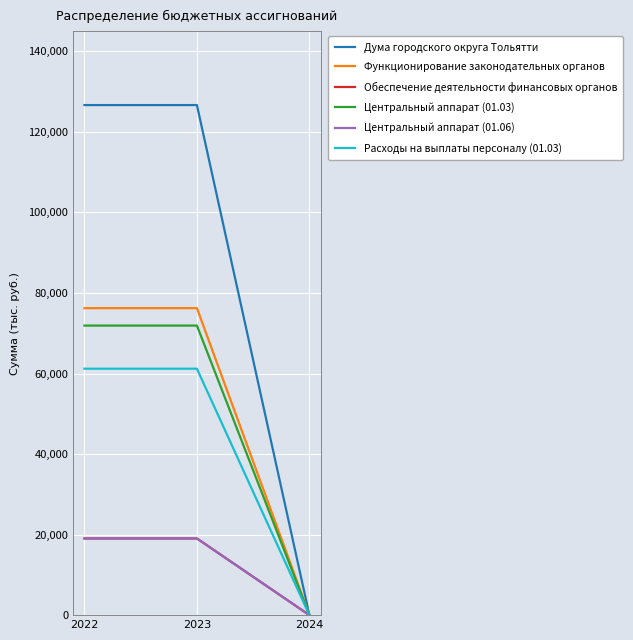

What is the value of the Центральный аппарат (01.03) point at the 1st from the left?

71900